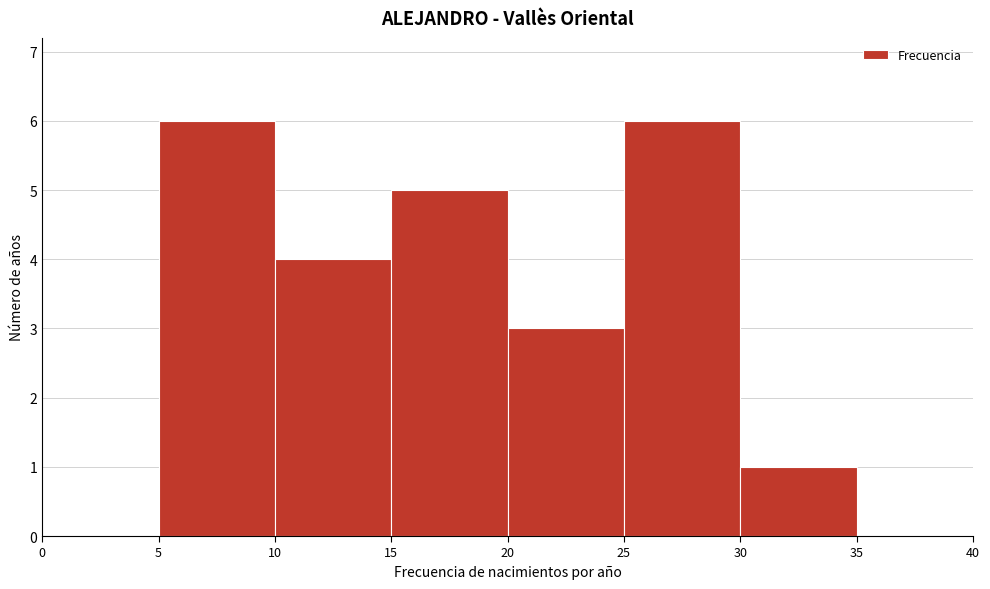

Reading left to right, list every bar in this chart as the range it spans on the x-axis followed by its height. The values are not printed on the chart, so give them approximately, as read against the axis.

0 to 5: 0
5 to 10: 6
10 to 15: 4
15 to 20: 5
20 to 25: 3
25 to 30: 6
30 to 35: 1
35 to 40: 0